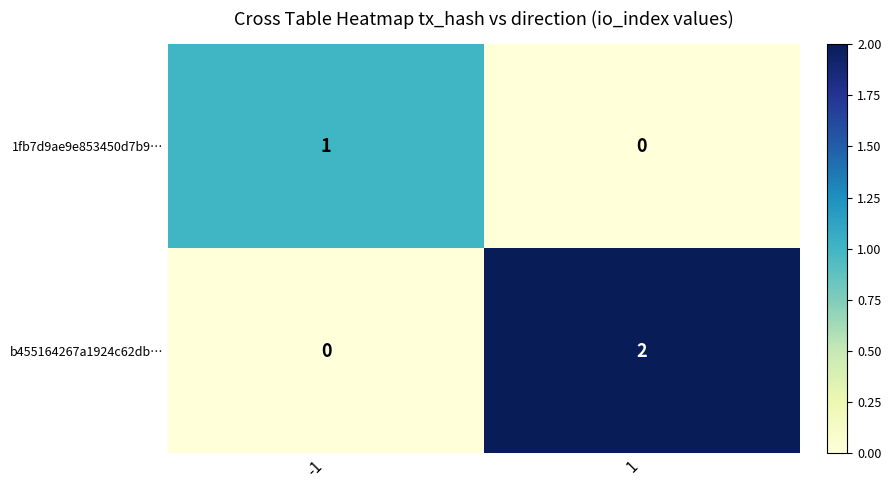

List the series in order of their peak value, lowest first.

1fb7d9ae9e853450d7b9…, b455164267a1924c62db…